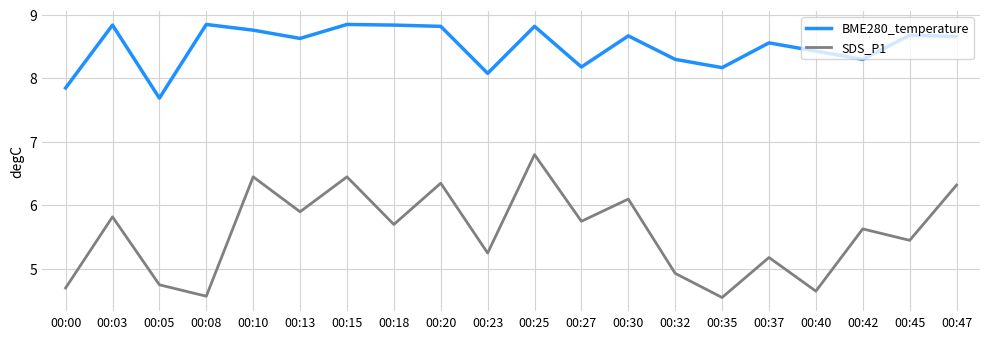

True or false: BME280_temperature and SDS_P1 intersect in this chart.

False